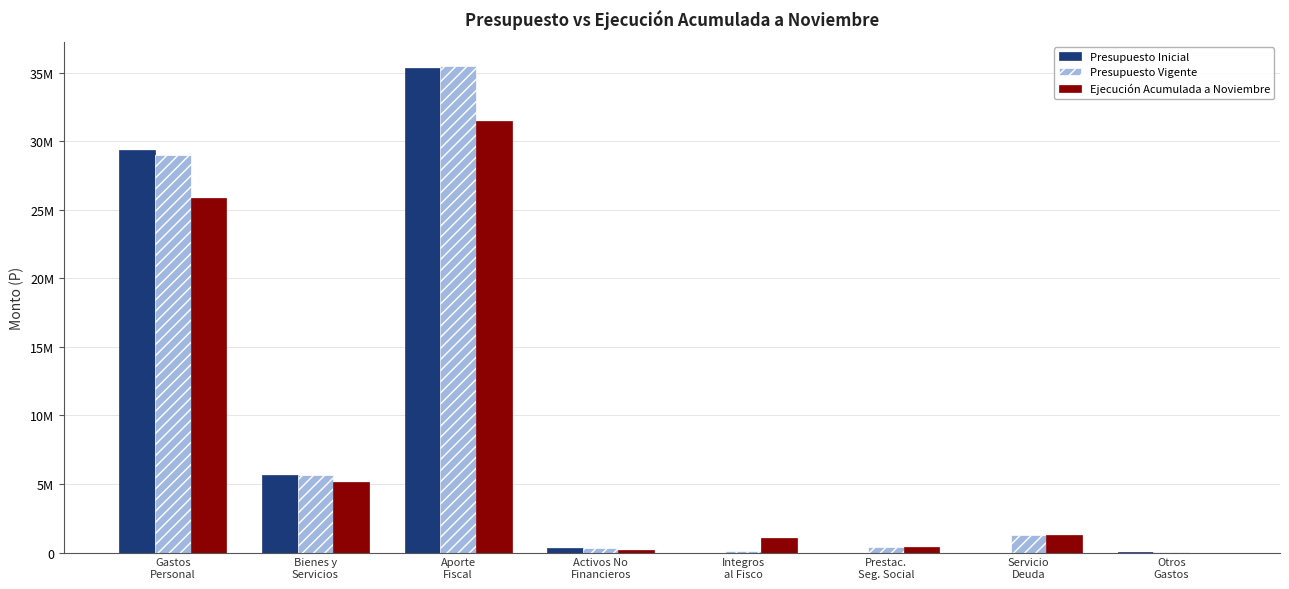

What is the difference between the highest and lowest values at Gastos
Personal?

3517422